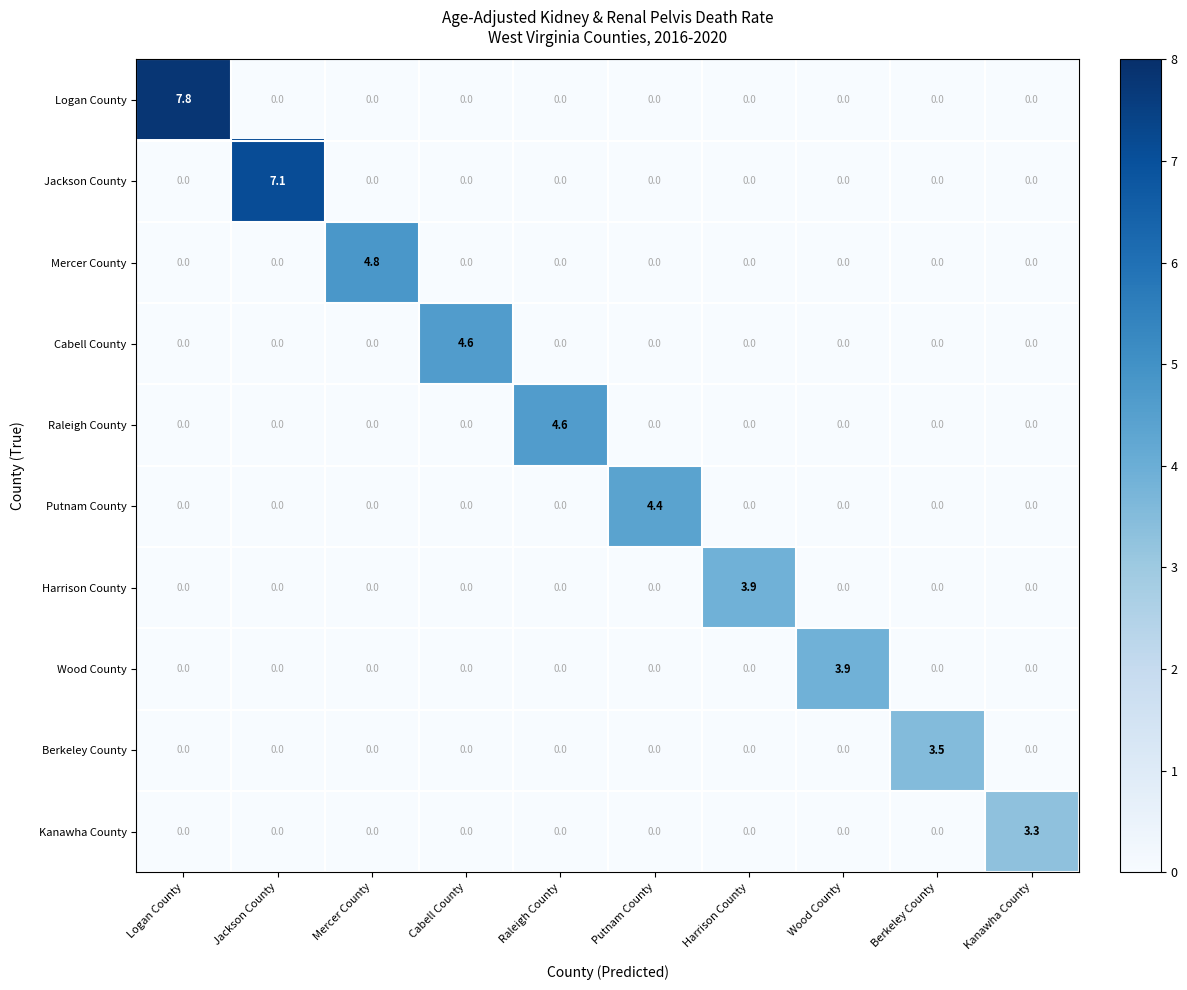

The Kanawha County series shows -1.8 at Raleigh County. True or false?

False